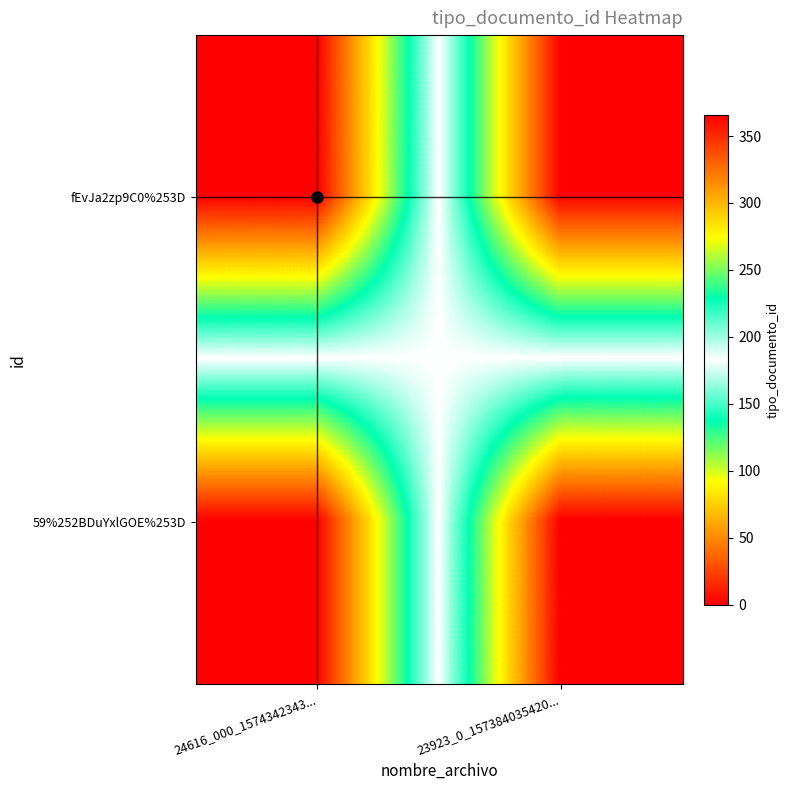

At how many categories does at least one series exceed 317?

2